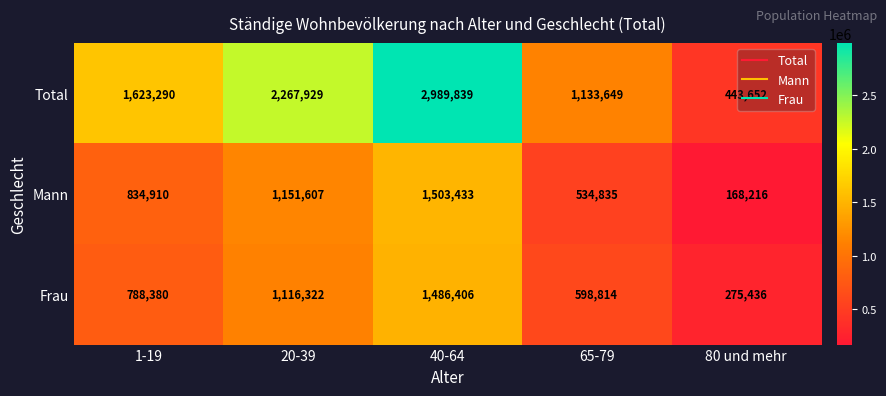

List the series in order of their peak value, highest first.

Total, Mann, Frau